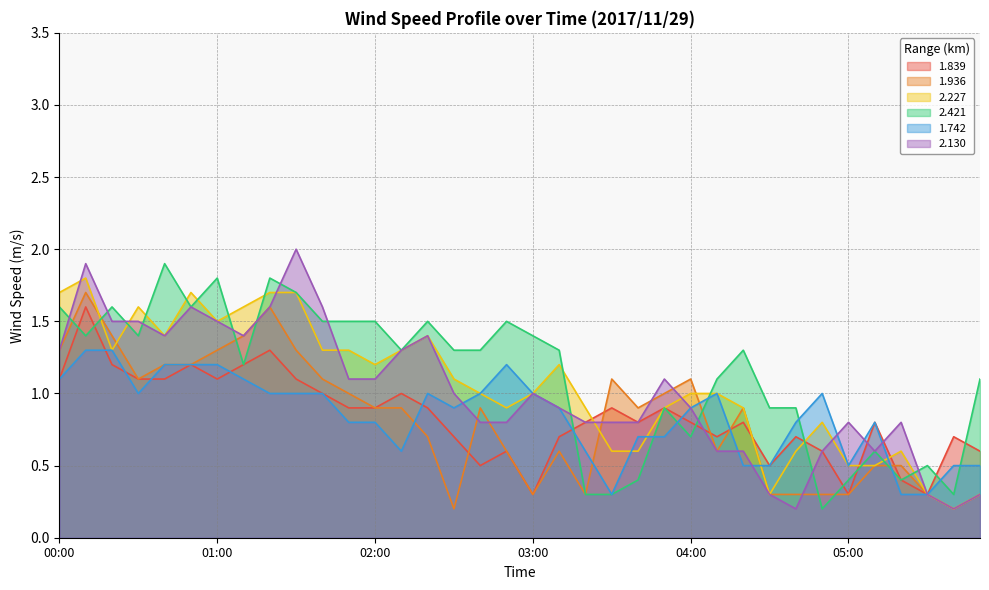

After their last crossing, which series has the higher values: 2.130 or 1.936?

2.130